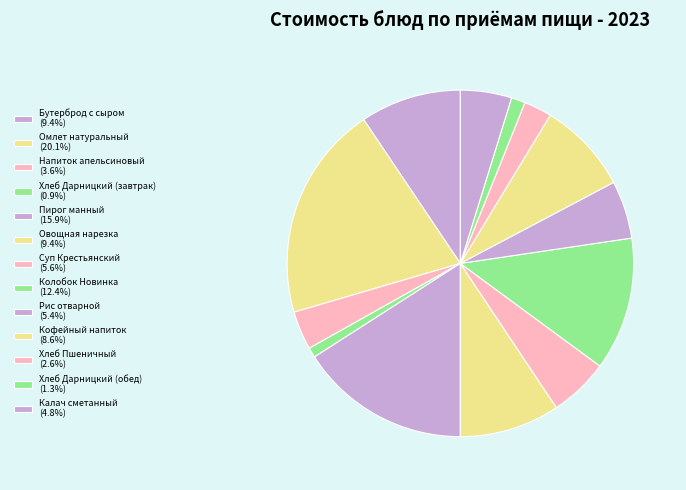

Which has a higher value, Кофейный напиток or Овощная нарезка?

Овощная нарезка